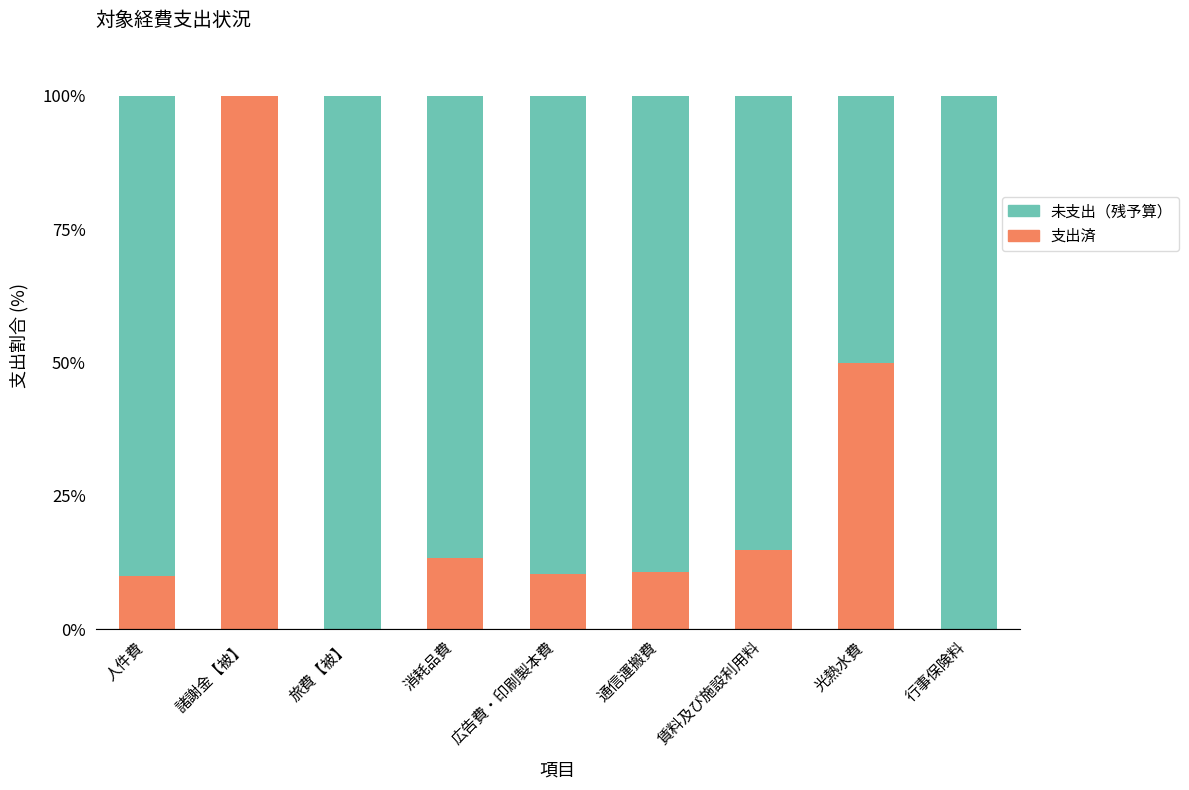

True or false: 支出済 has a value of 10.8 at 通信運搬費.

True